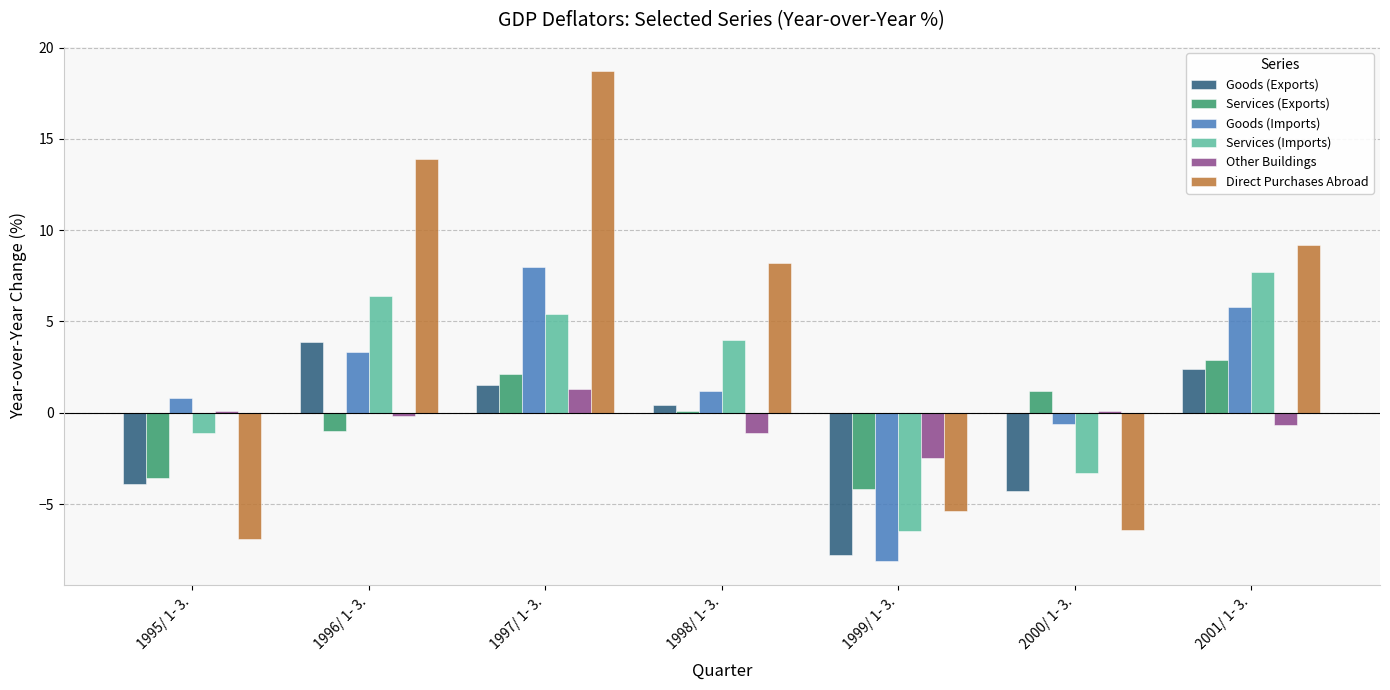

What is the minimum value shown in the chart?

-8.1